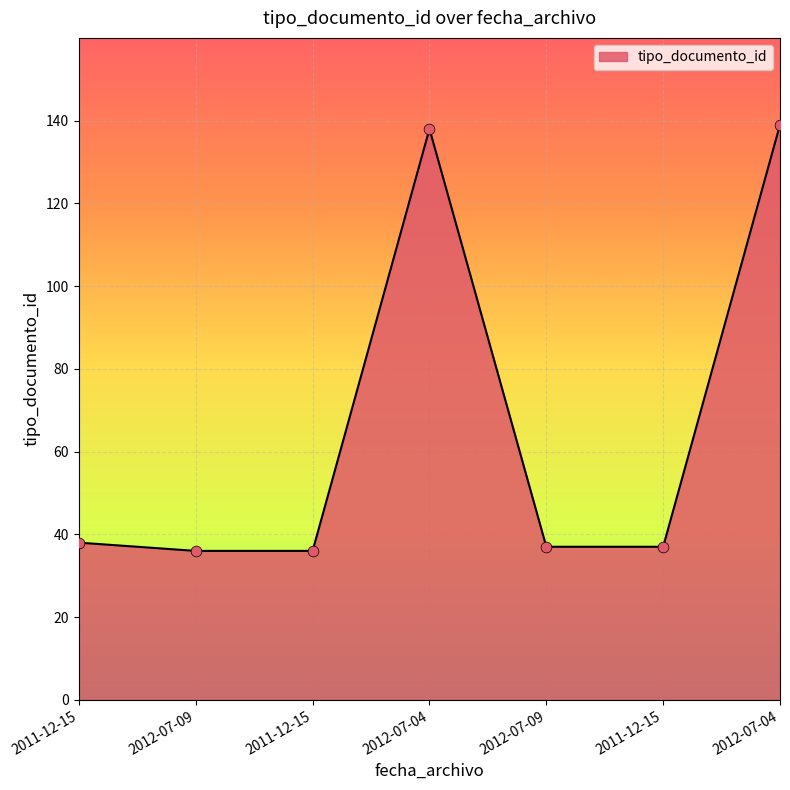

What is the ratio of the value at 2011-12-15 to the value at 2011-12-15?

0.9